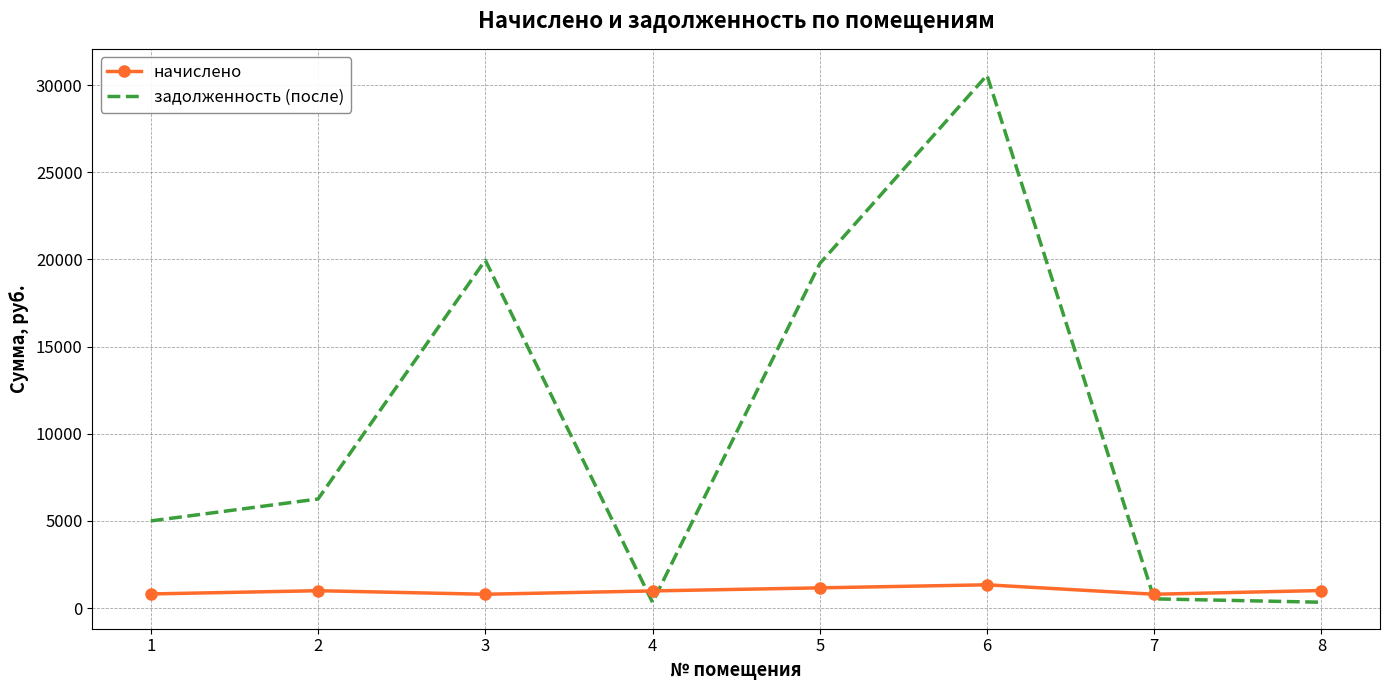

What is the sum of the начислено values at 7 and 8?

1801.8